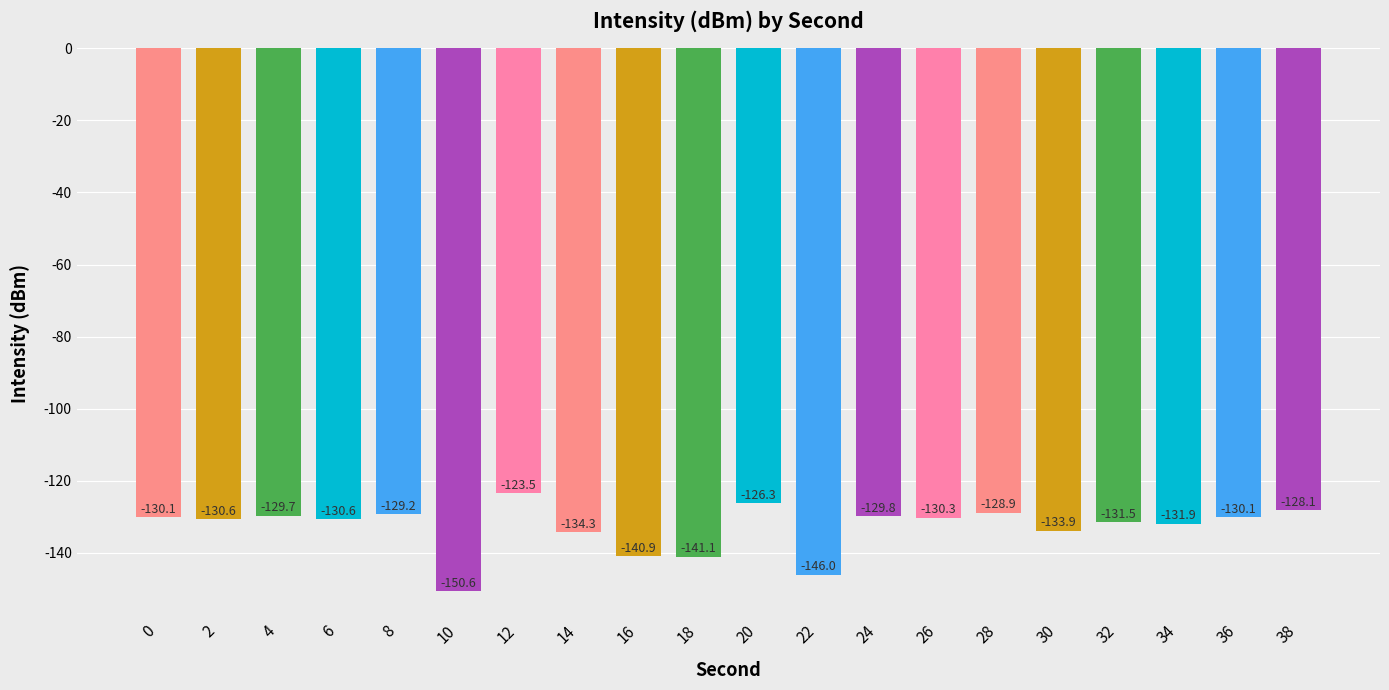

Reading left to right, list all the values displayed in this chart.

-130.1	-130.6	-129.7	-130.6	-129.2	-150.6	-123.5	-134.3	-140.9	-141.1	-126.3	-146.0	-129.8	-130.3	-128.9	-133.9	-131.5	-131.9	-130.1	-128.1